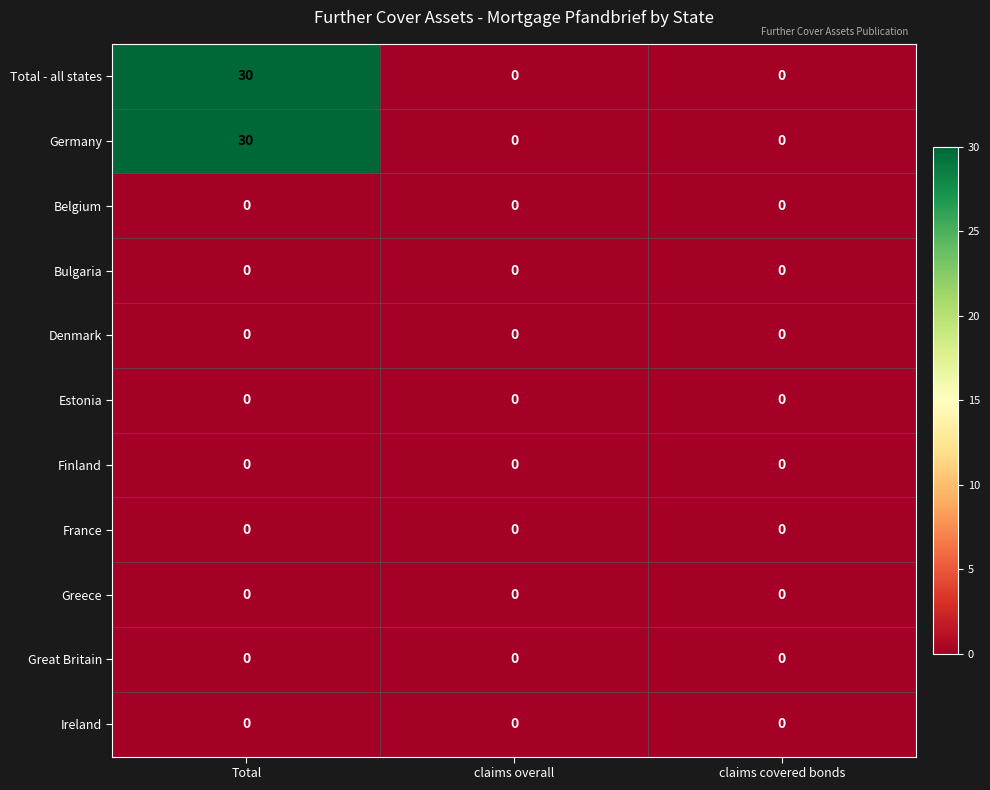

True or false: Greece has a value of 0 at claims overall.

True